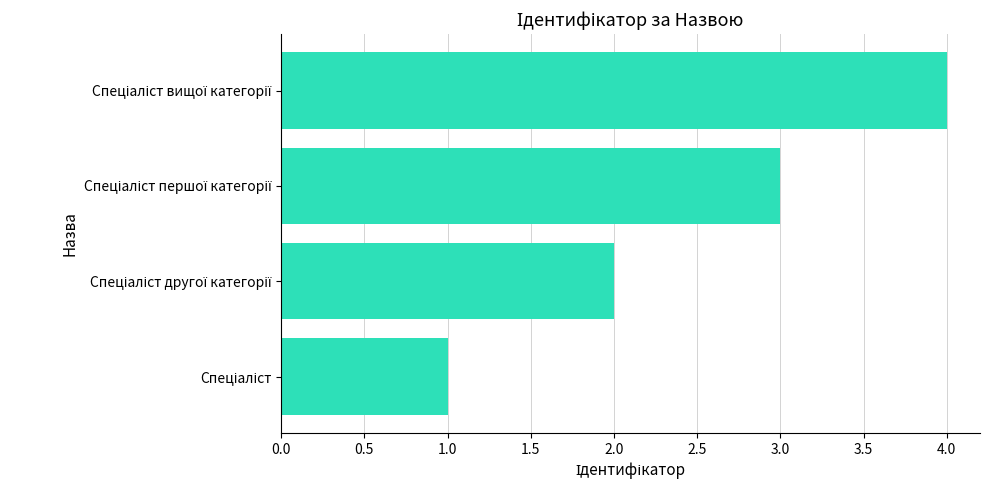

What is the greatest value displayed?

4